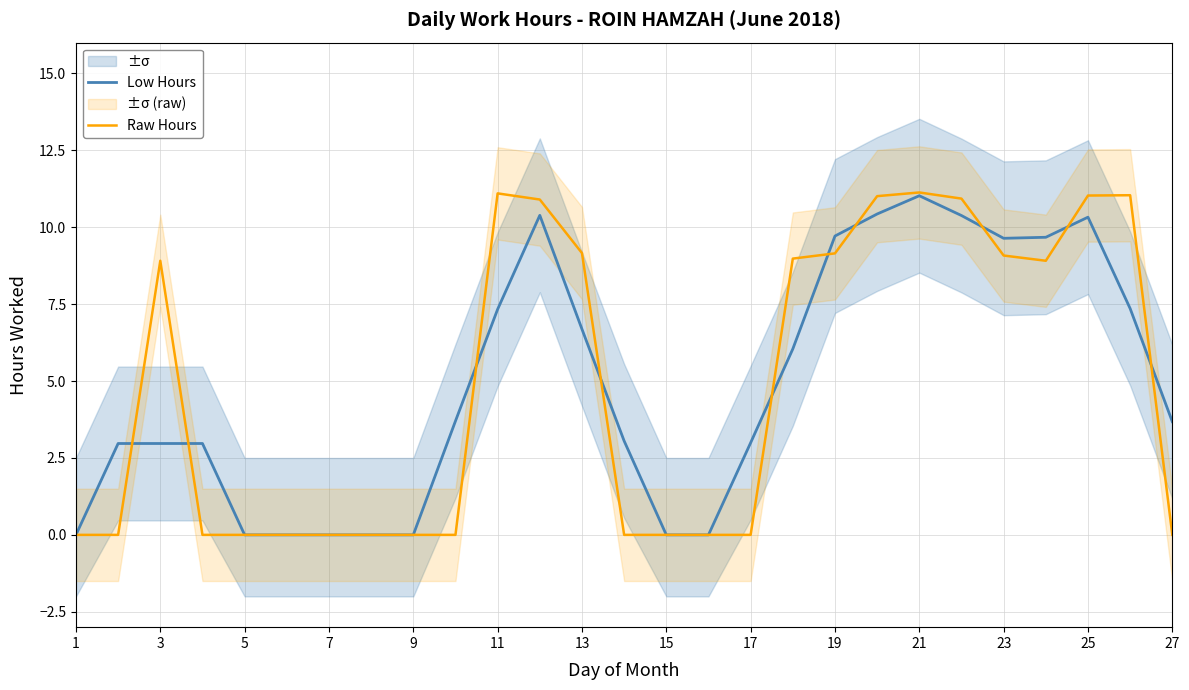

What are all the series names shown in the legend?

Low Hours, Raw Hours